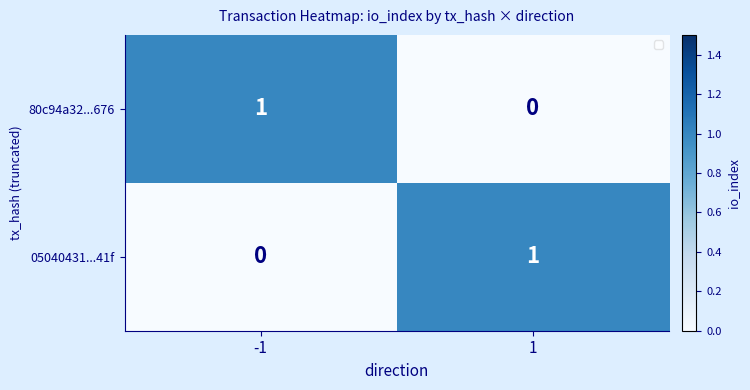

Rank the categories by 80c94a32...676 value from lowest to highest.

1, -1